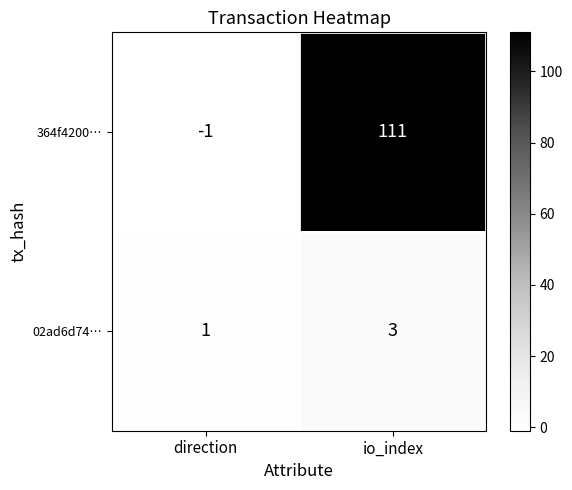

Rank the series by their average value, from lowest to highest.

02ad6d74…, 364f4200…